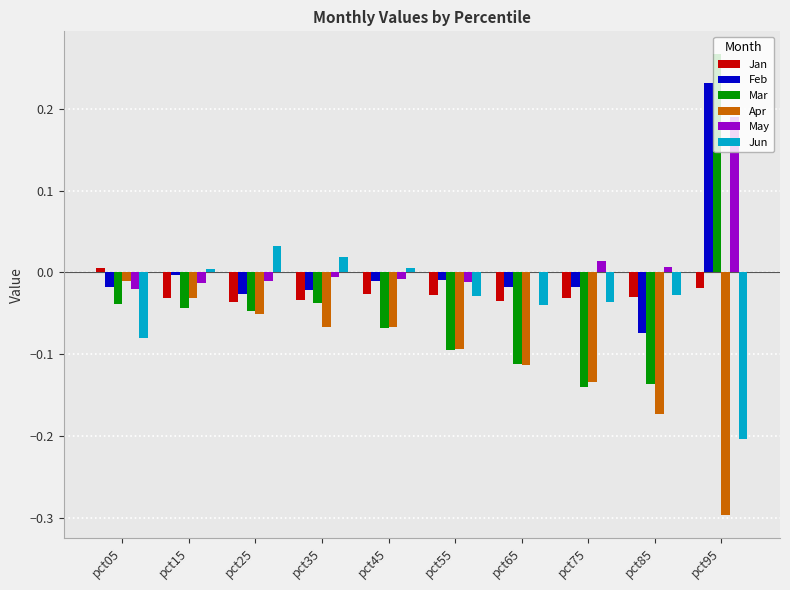

Does the chart contain stacked bars?

No